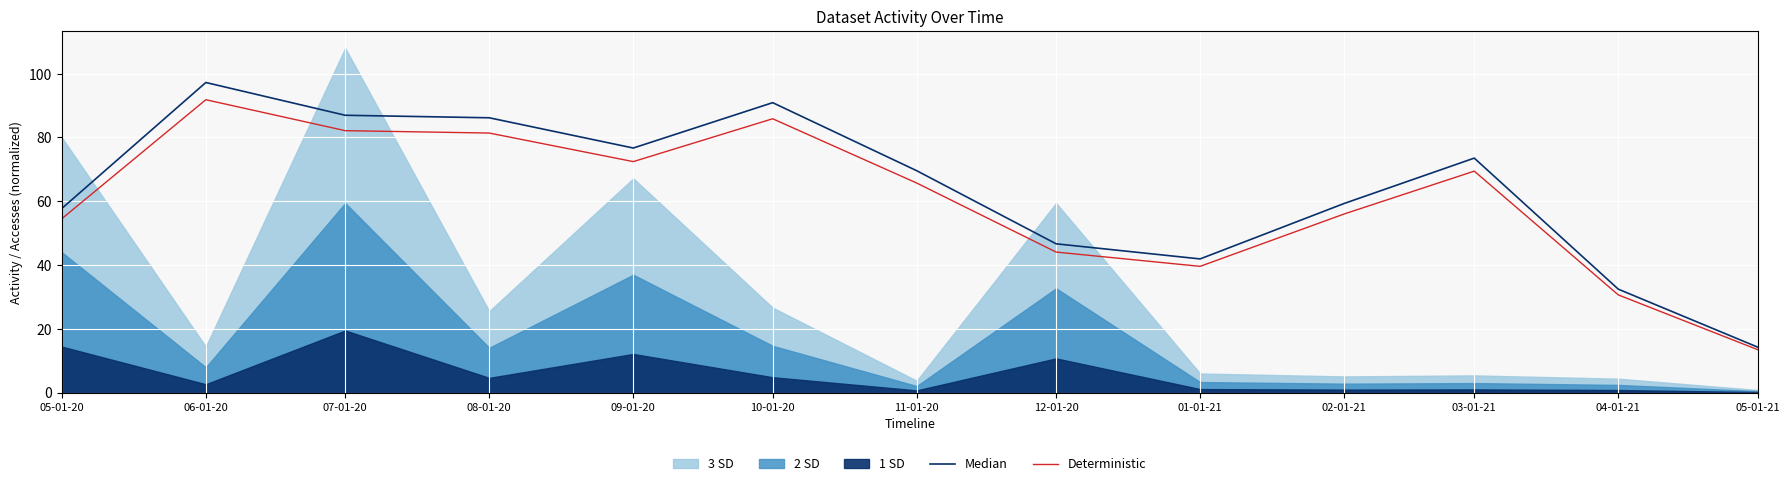

Between 05-01-20 and 10-01-20, which series saw the biggest shift?

Median